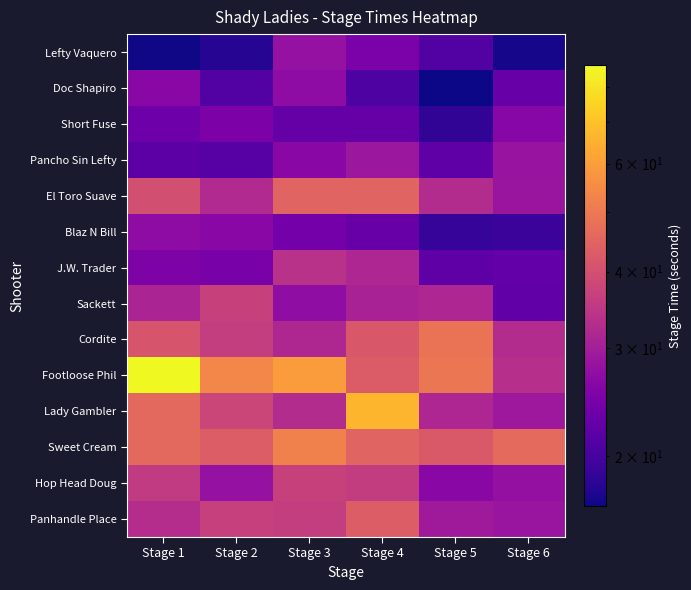

What is the spread (max minus min) of values at Stage 3?

36.8